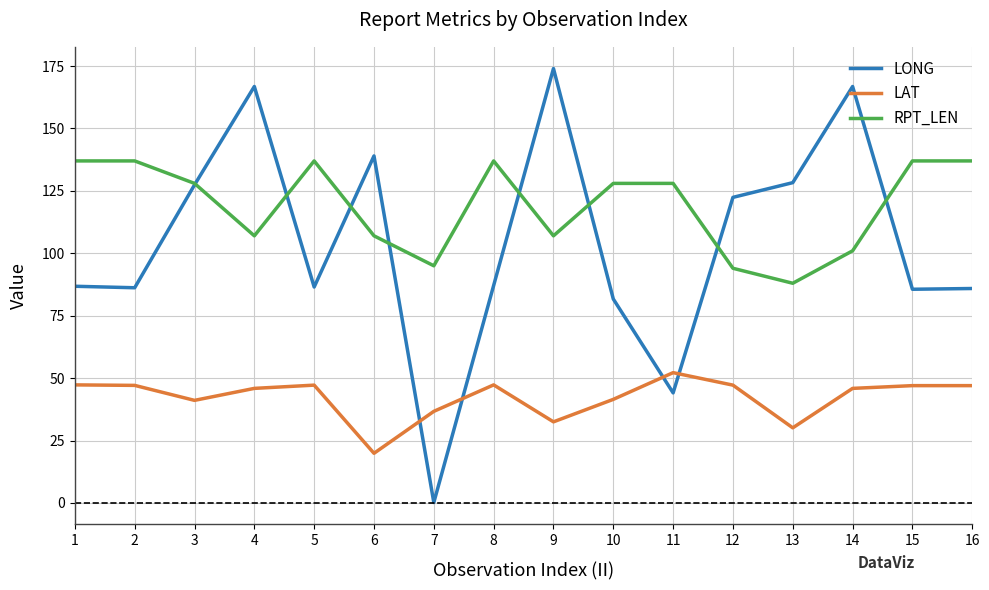

Is the value of LAT at 5 greater than the value of RPT_LEN at 9?

No